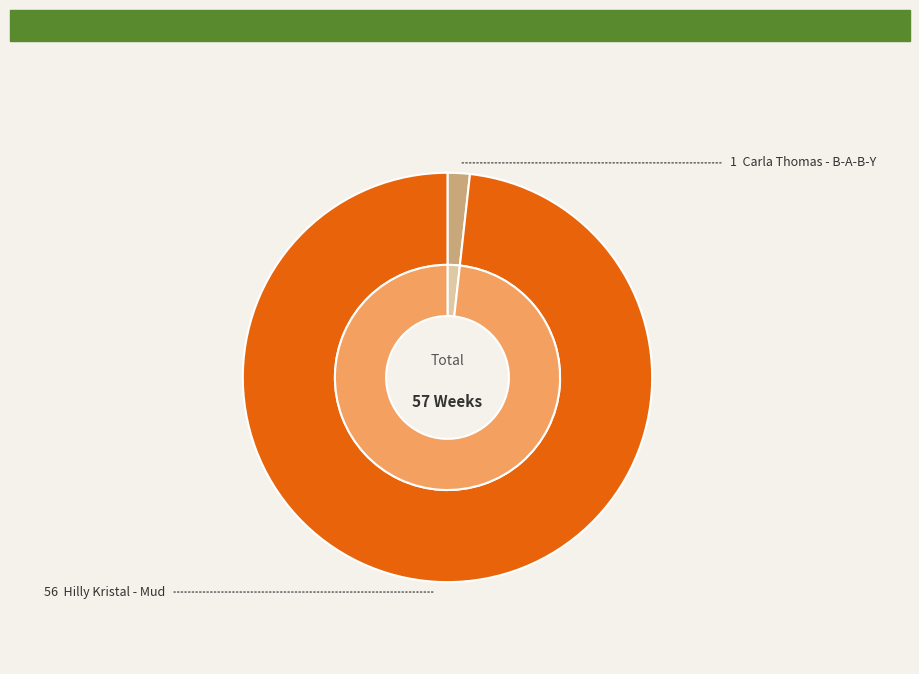

Is the sum of Hilly Kristal - Mud and Carla Thomas - B-A-B-Y greater than half?

Yes